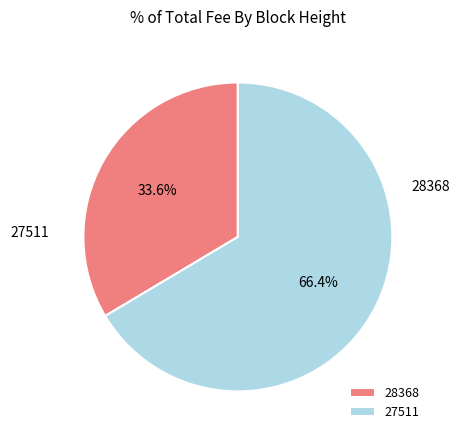

What is the total percentage of 28368 and 27511?

100.0%